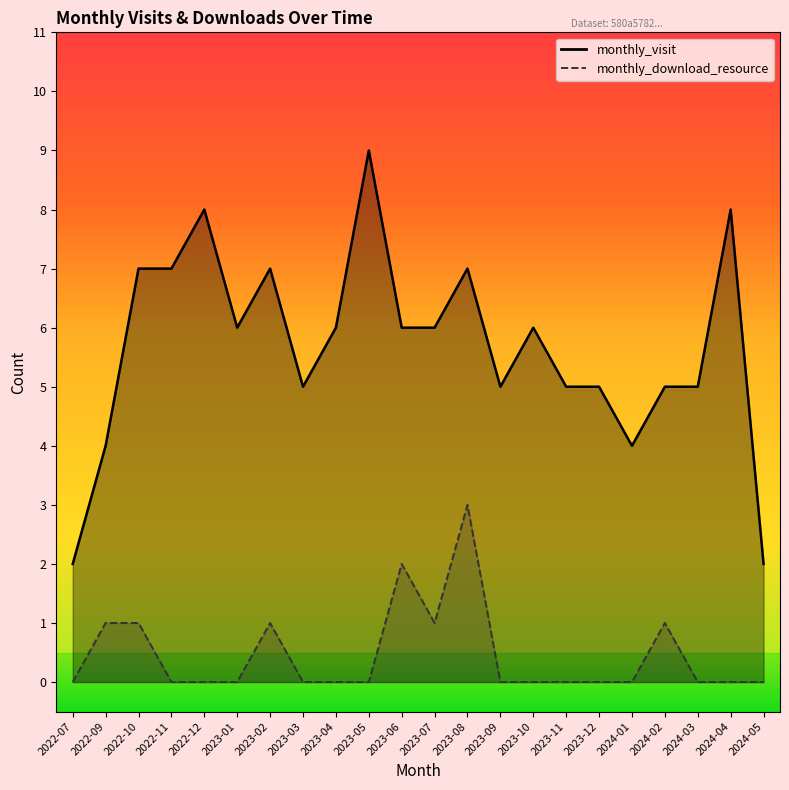

True or false: monthly_visit and monthly_download_resource cross at least once.

False